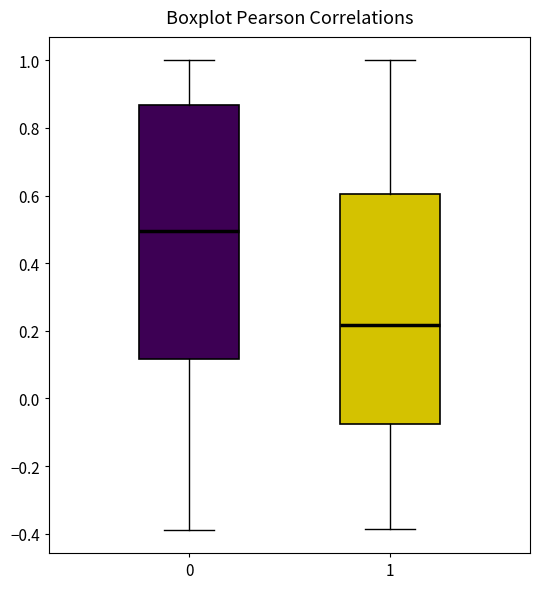

Reading left to right, transcribe this box plot: for each box, give where its median line is, the range the box spans, and where its two whiskers end, as read against the y-axis. The values are not printed on the chart, so give them approximately, as read against the axis.

0: median 0.50, box 0.12 to 0.86, whiskers -0.38 to 1.00
1: median 0.22, box -0.08 to 0.60, whiskers -0.38 to 1.00